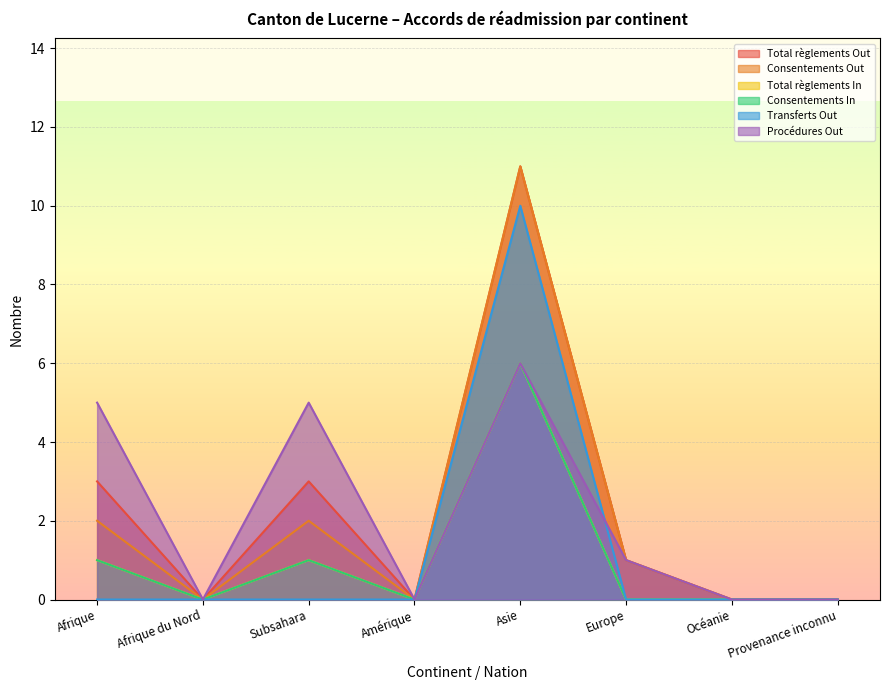

At Océanie, list the series in order from largest to smallest.

Total règlements Out, Consentements Out, Total règlements In, Consentements In, Transferts Out, Procédures Out